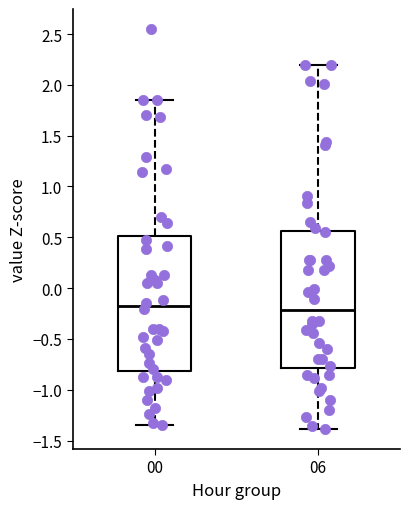

Where does the lower whisker of the box at x = 06 end on the y-axis? The values are not printed on the chart, so give them approximately, as read against the axis.

-1.40